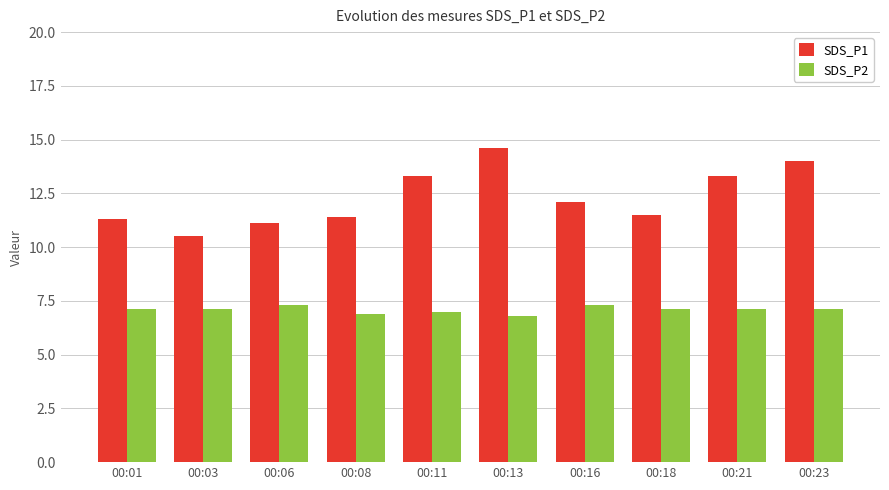

How many data points does each series have?

10